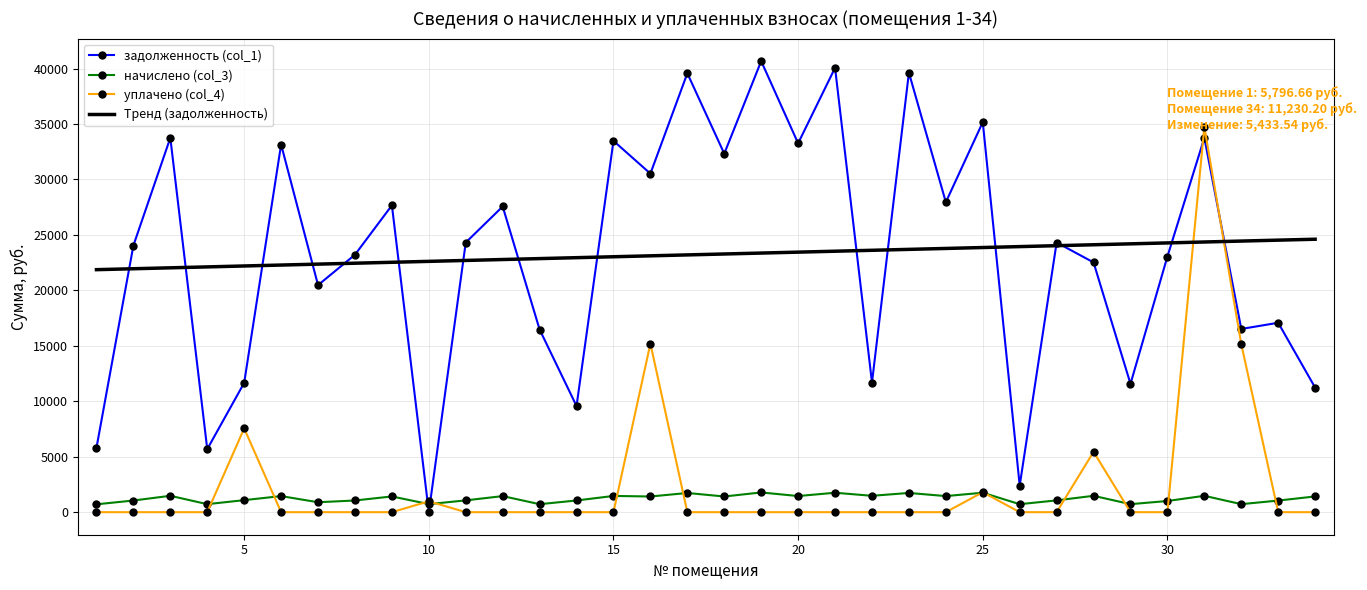

List the series in order of their peak value, highest first.

задолженность (col_1), уплачено (col_4), Тренд (задолженность), начислено (col_3)